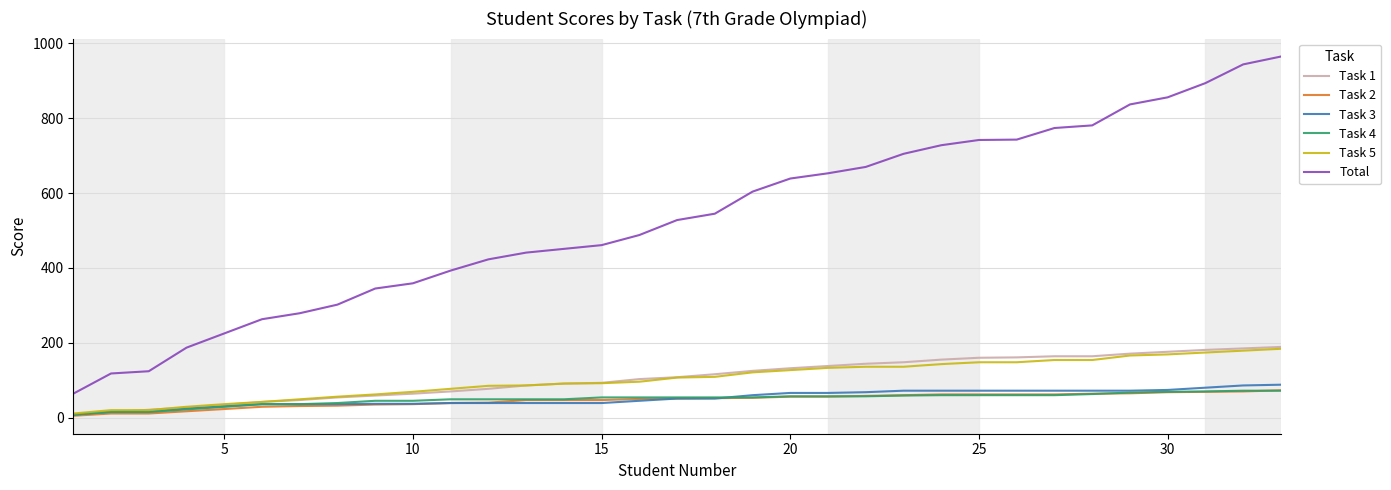

True or false: Task 1 and Total cross at least once.

False